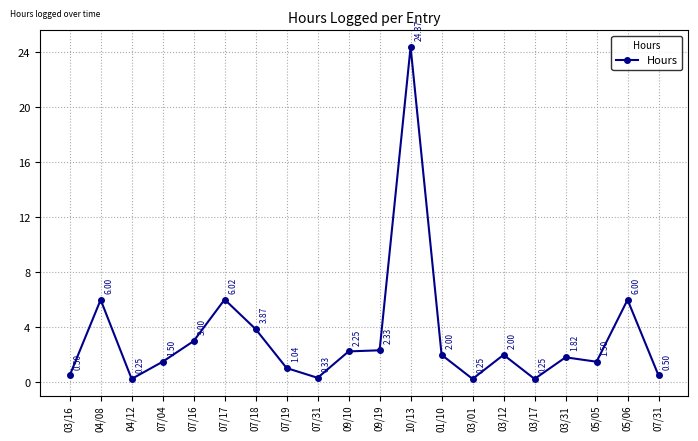

What is the approximate value at 03/12?

2.0